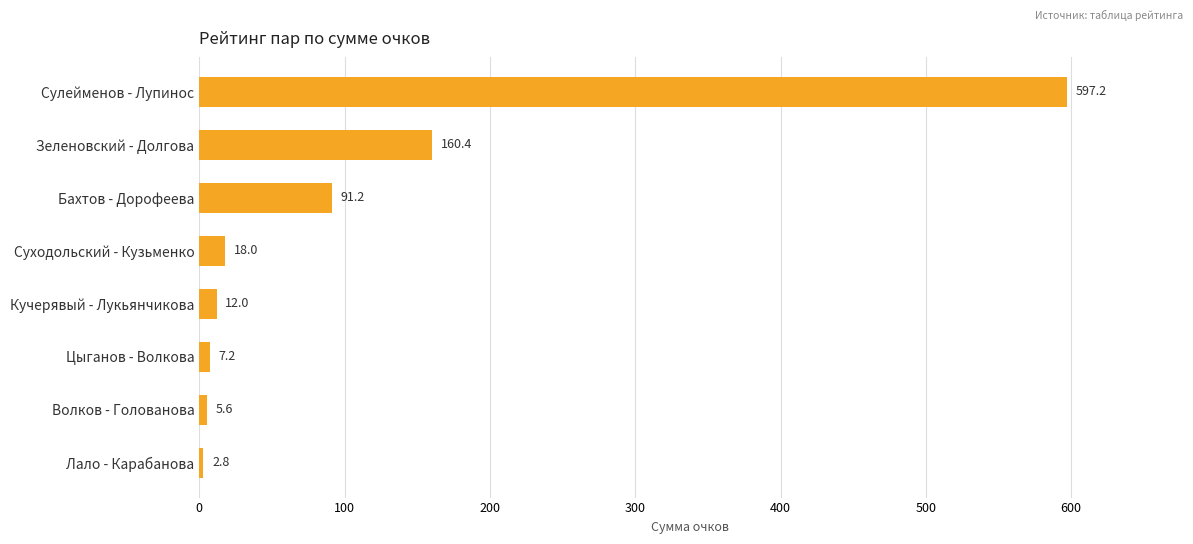

How many values are below 18?

4